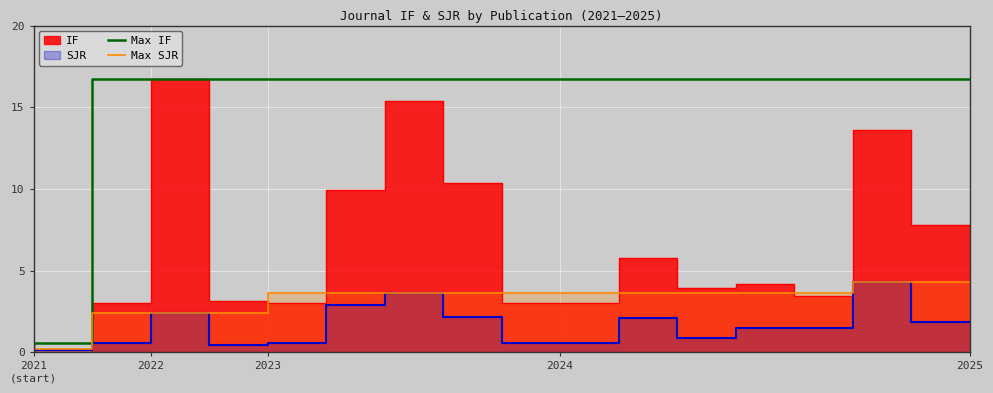

At which label does Max IF first exceed 16?

2022